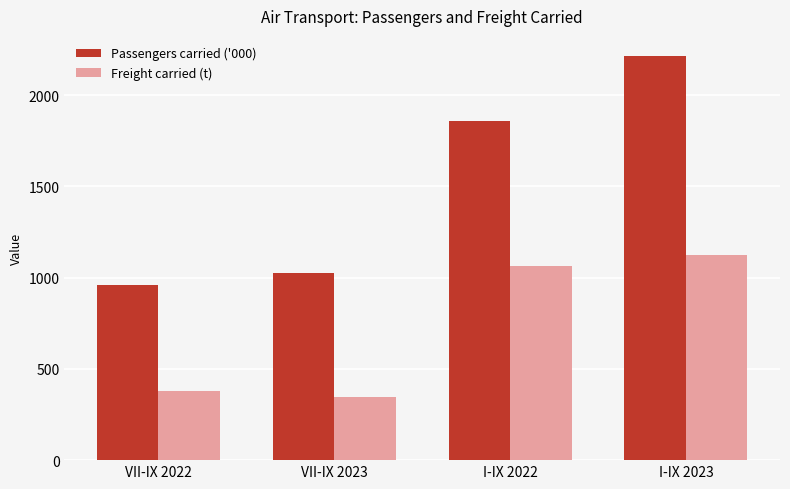

At how many categories does at least one series exceed 1564?

2